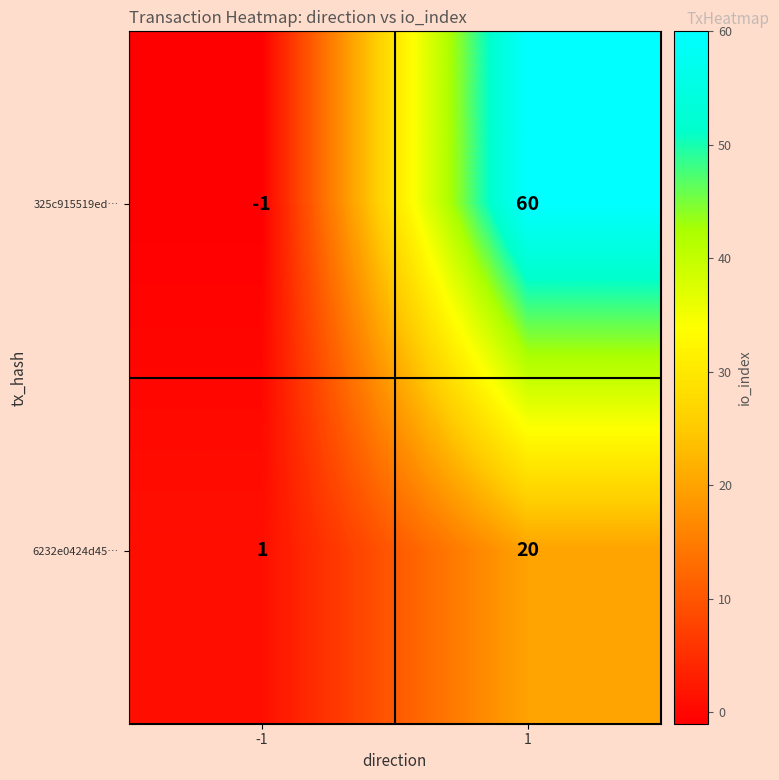

Which series has the widest spread of values?

325c915519ed…